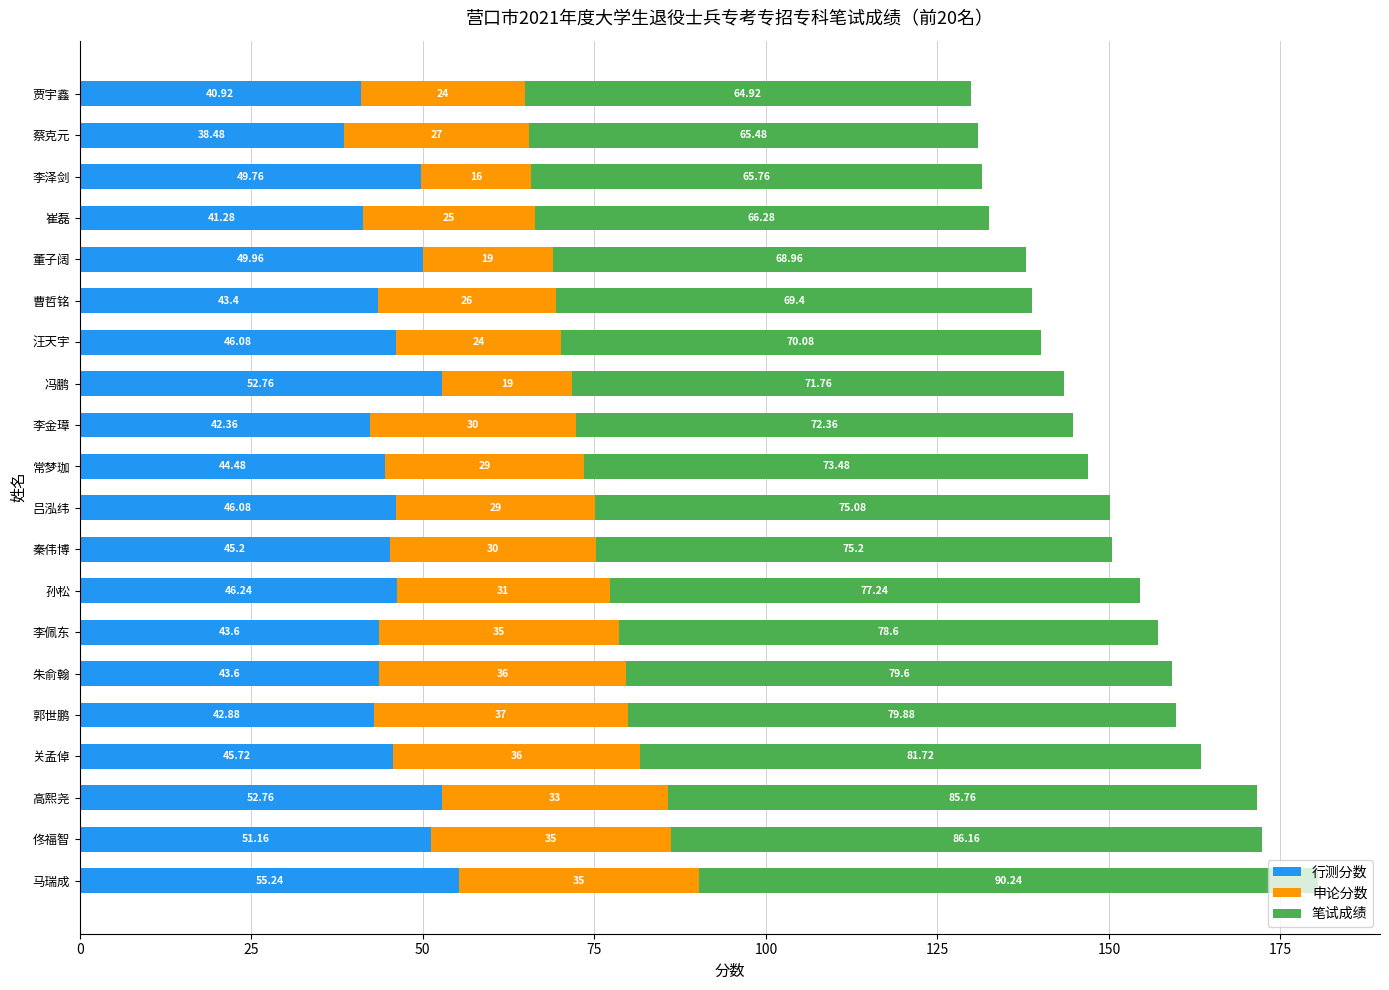

What is the total value across all series at 冯鹏?

143.5